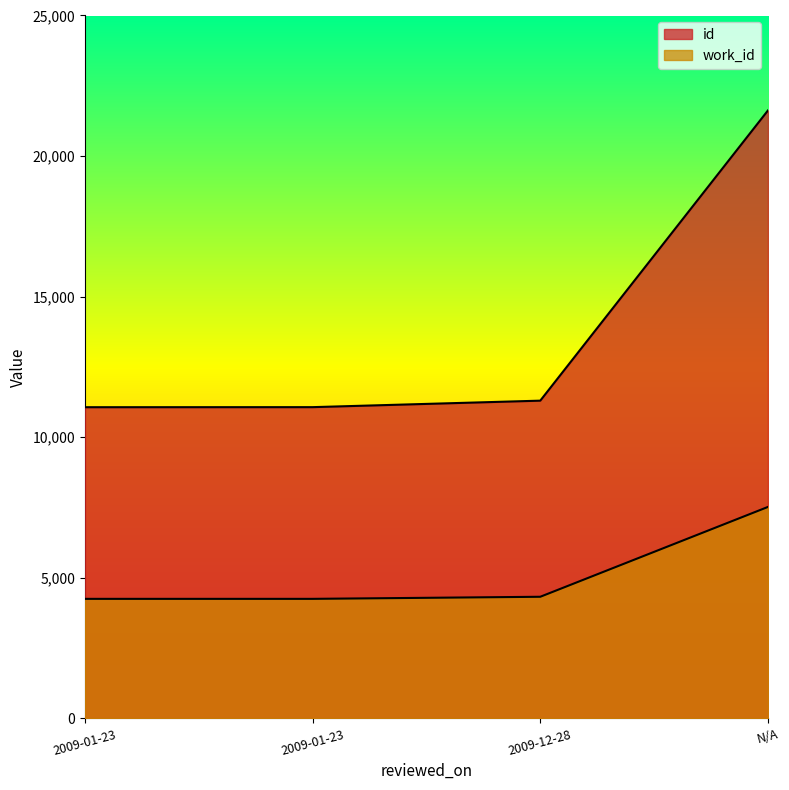

Which has a higher value, 2009-01-23 or 2009-01-23?

2009-01-23